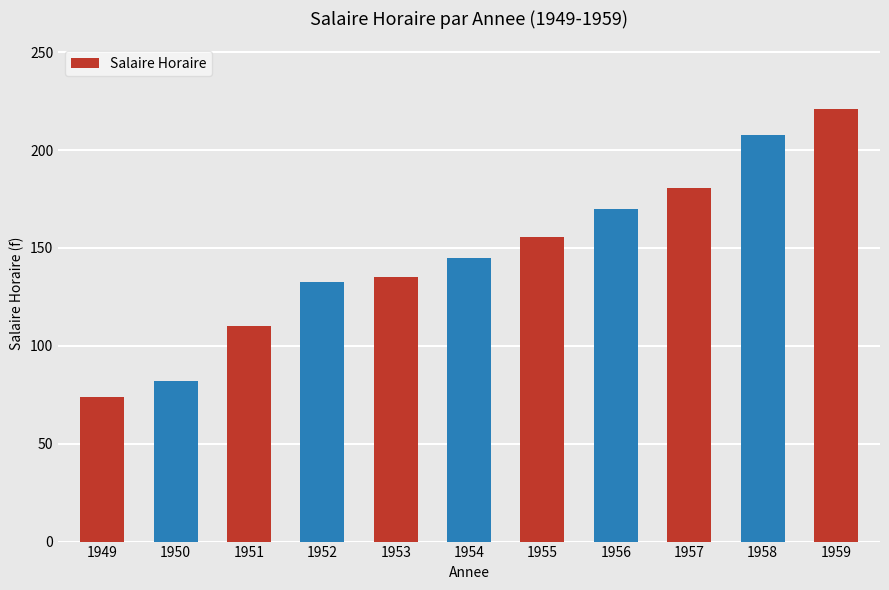

What is the difference between the maximum and second lowest values?

139.1